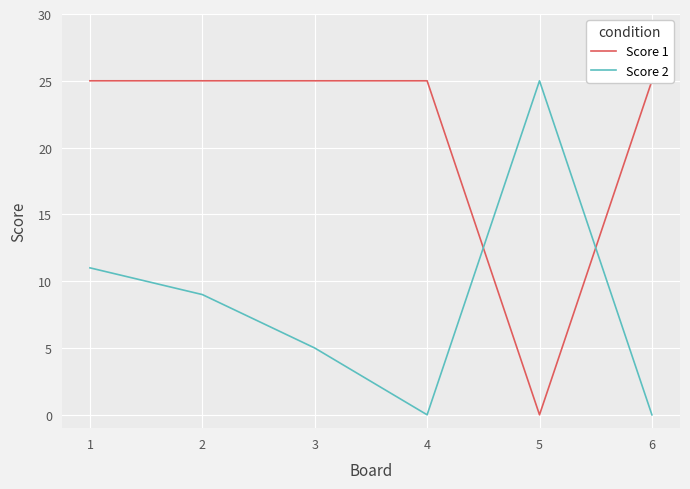

How many interior local peaks does the Score 2 series have?

1